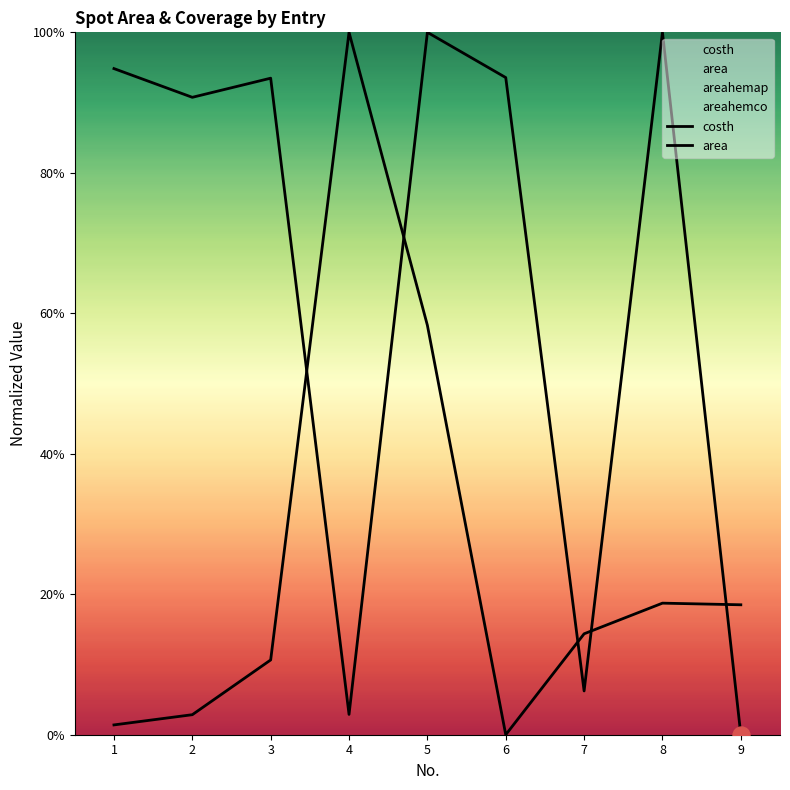

At how many categories does at least one series exceed 0?

9